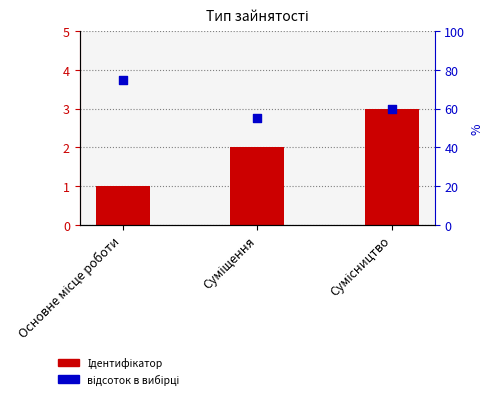

What are all the series names shown in the legend?

Ідентифікатор, відсоток в вибірці